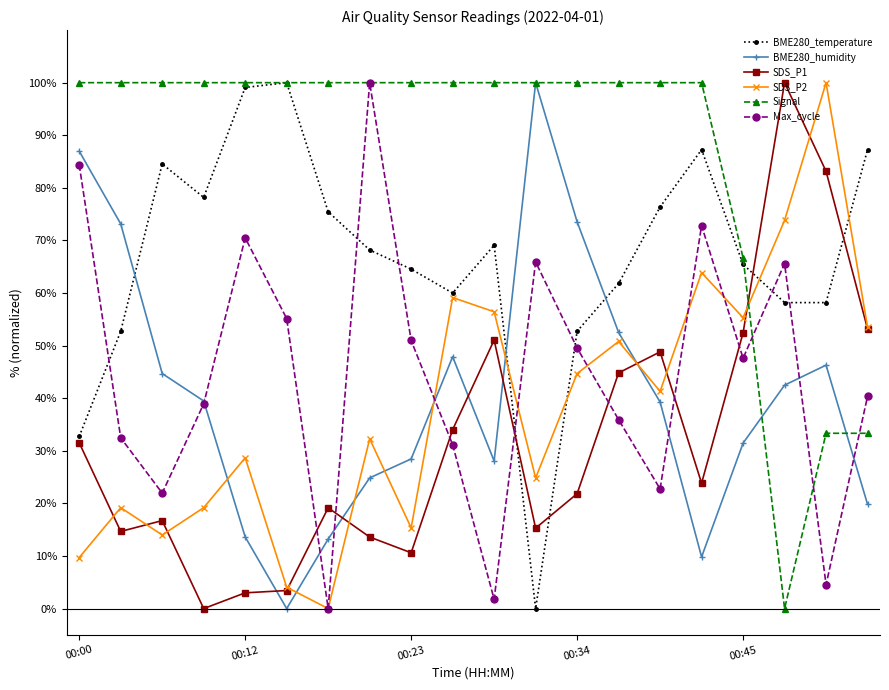

How many intersections are there between SDS_P1 and BME280_humidity?

5